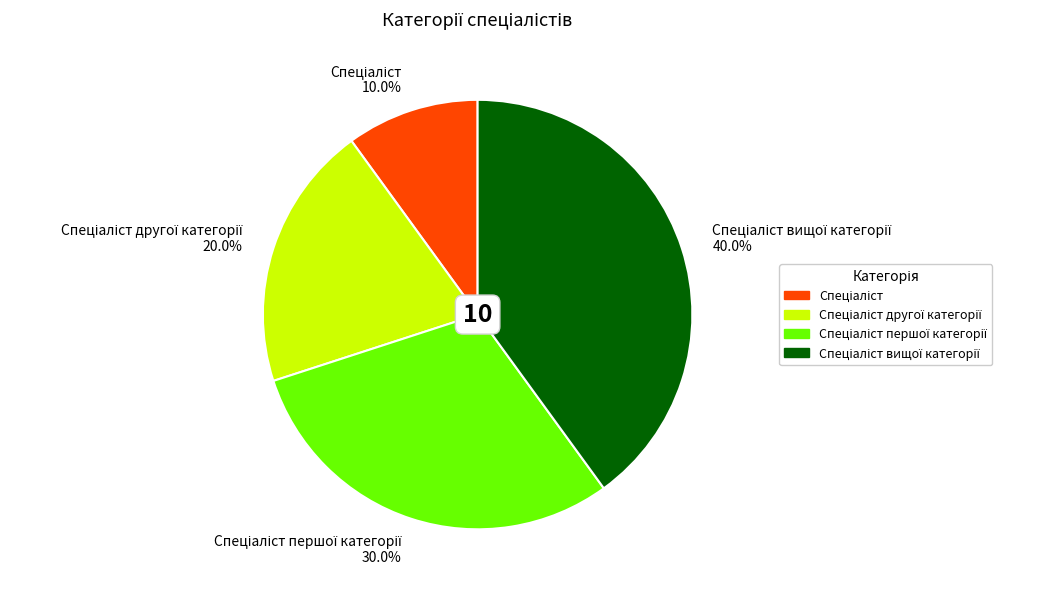

Is there a majority slice in this chart?

No